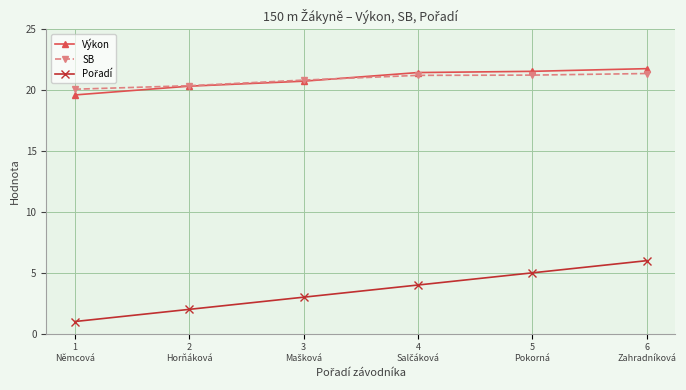

Count the number of data series in this chart.

3